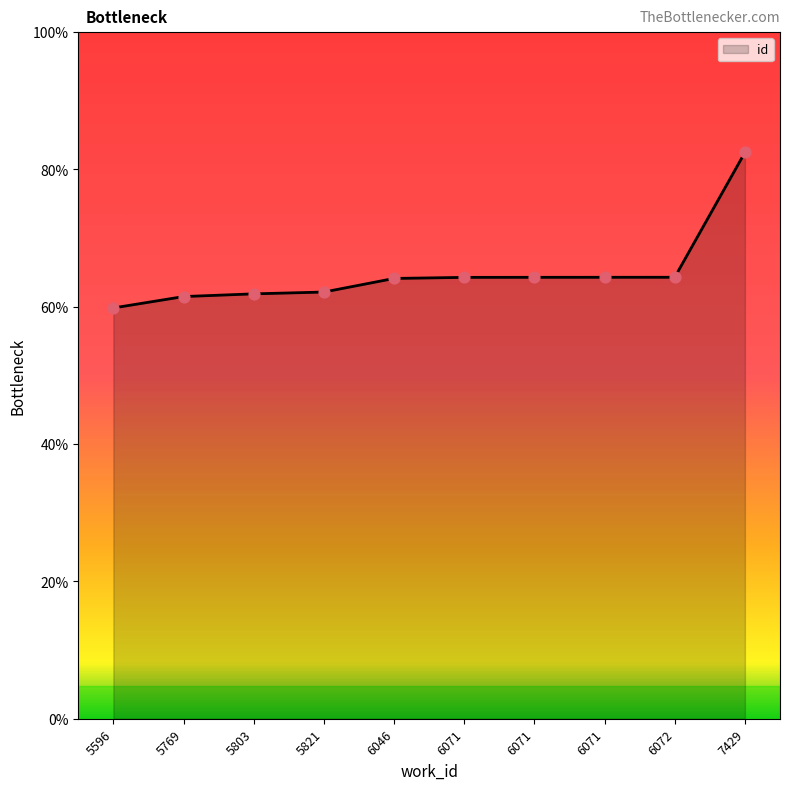

What is the change in value from 5803 to 6071?

+600